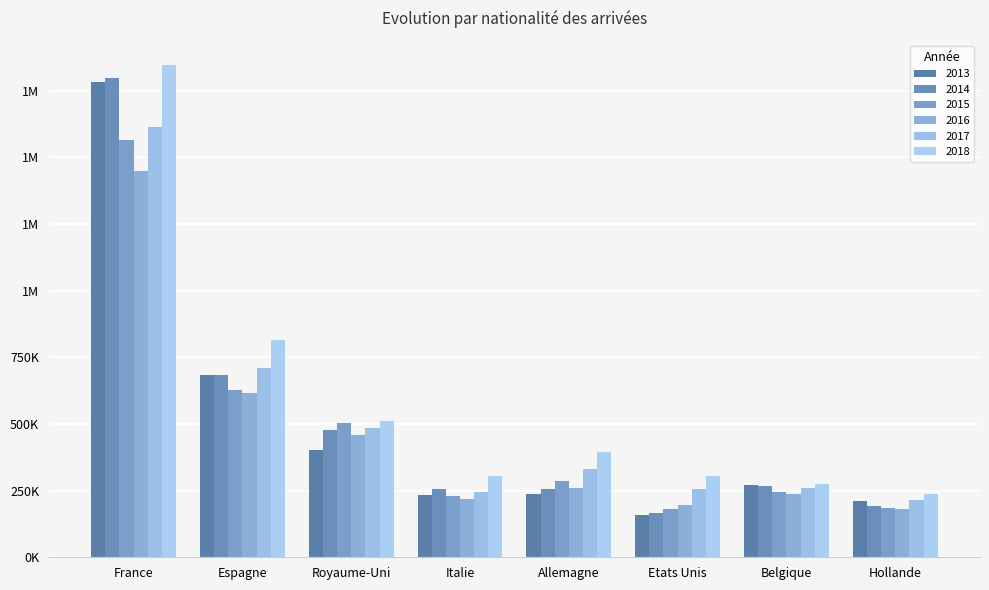

What is the label of the 7th bar from the right?

Espagne